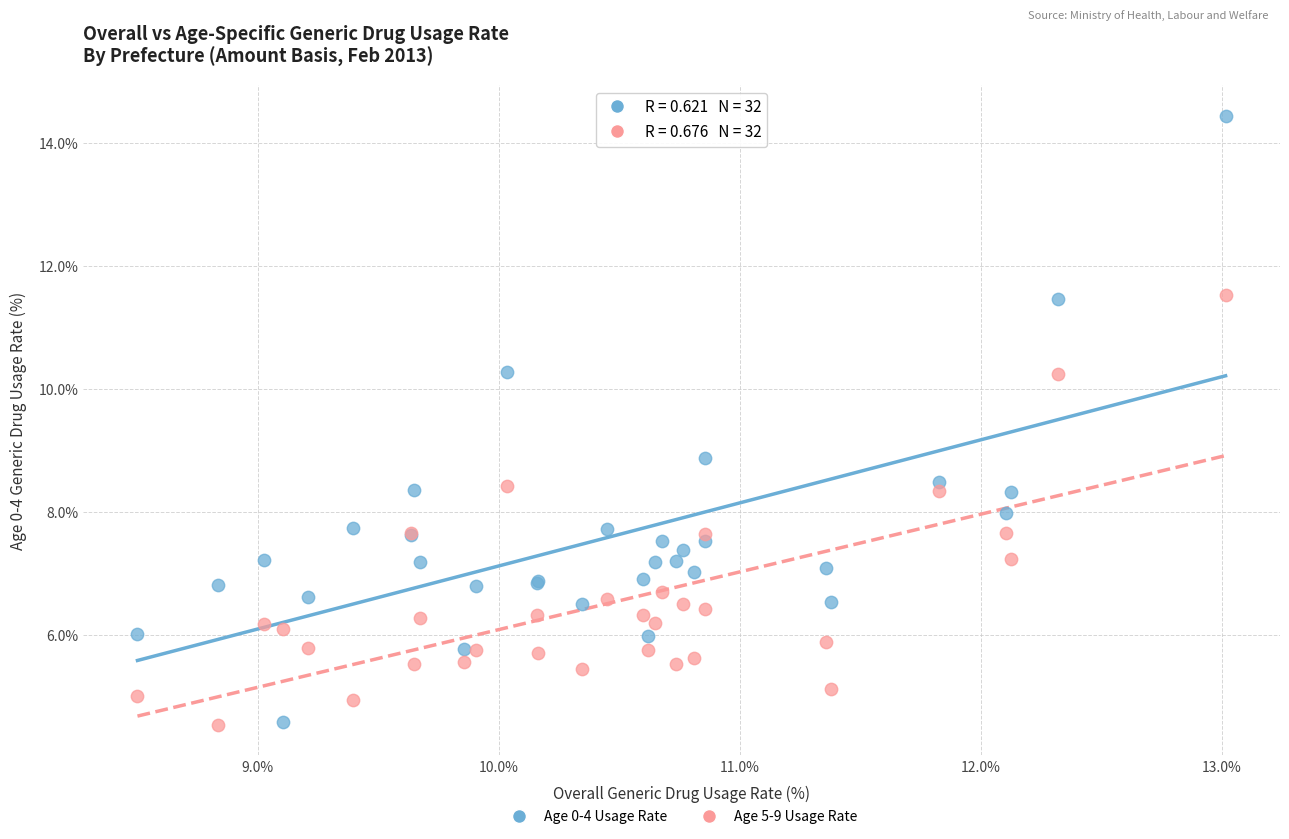

What is the X range (max minus min) for the scatter plot?

4.5